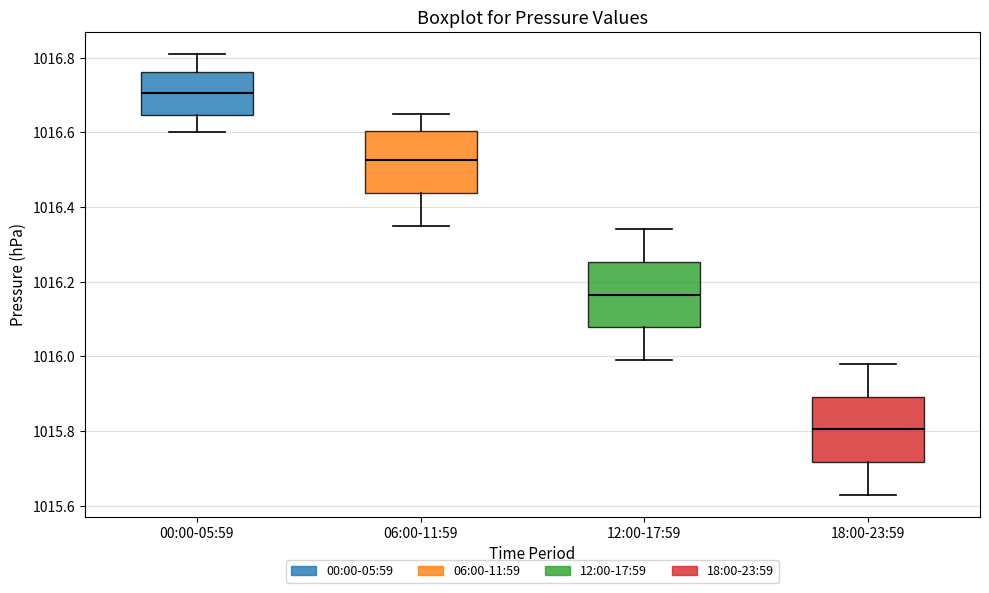

Which box has the lowest median line?

18:00-23:59